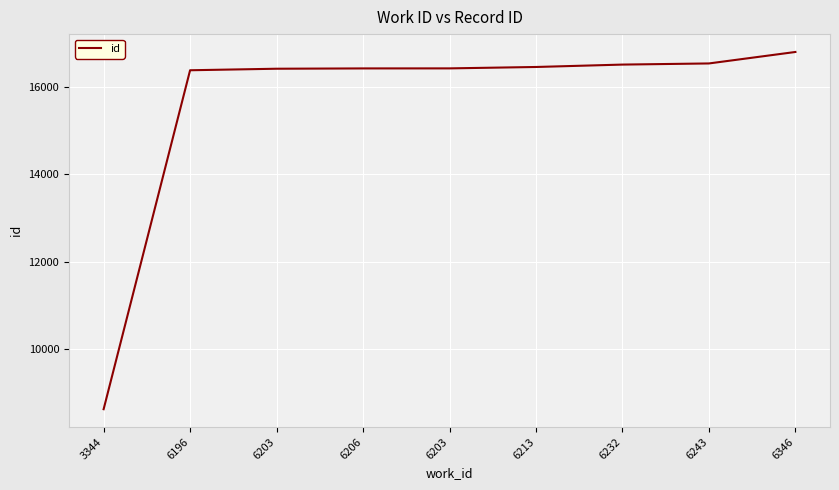

What is the sum of the values at 6206 and 6232?

32942